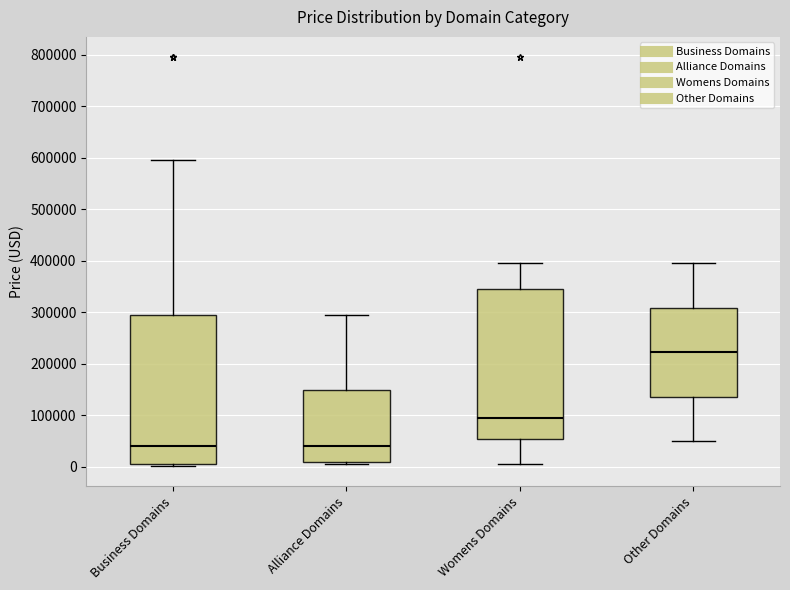

Where does the median line of the box for Other Domains sit on the y-axis? The values are not printed on the chart, so give them approximately, as read against the axis.

220000